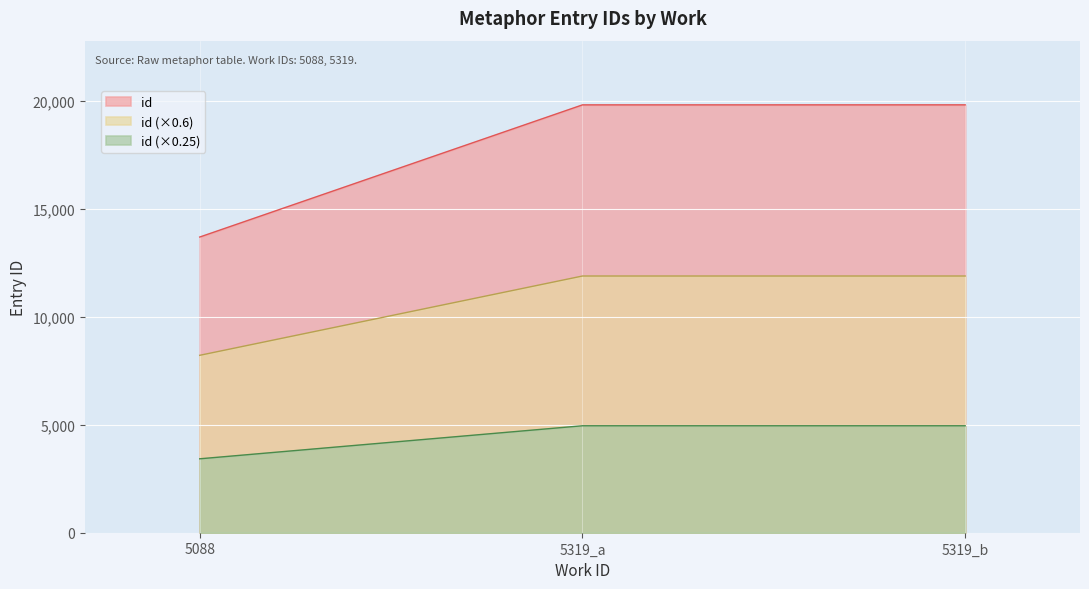

List the labels in order of value, smallest first.

5088, 5319_a, 5319_b